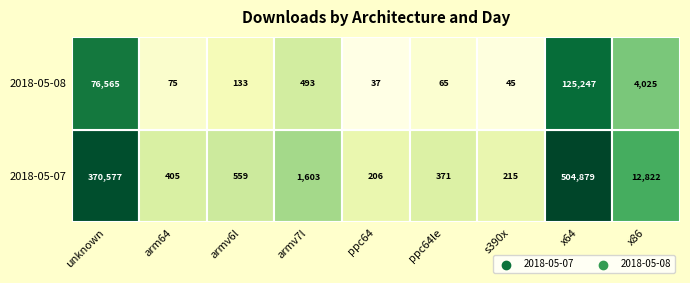

Rank the categories by 2018-05-07 value from lowest to highest.

ppc64, s390x, ppc64le, arm64, armv6l, armv7l, x86, unknown, x64